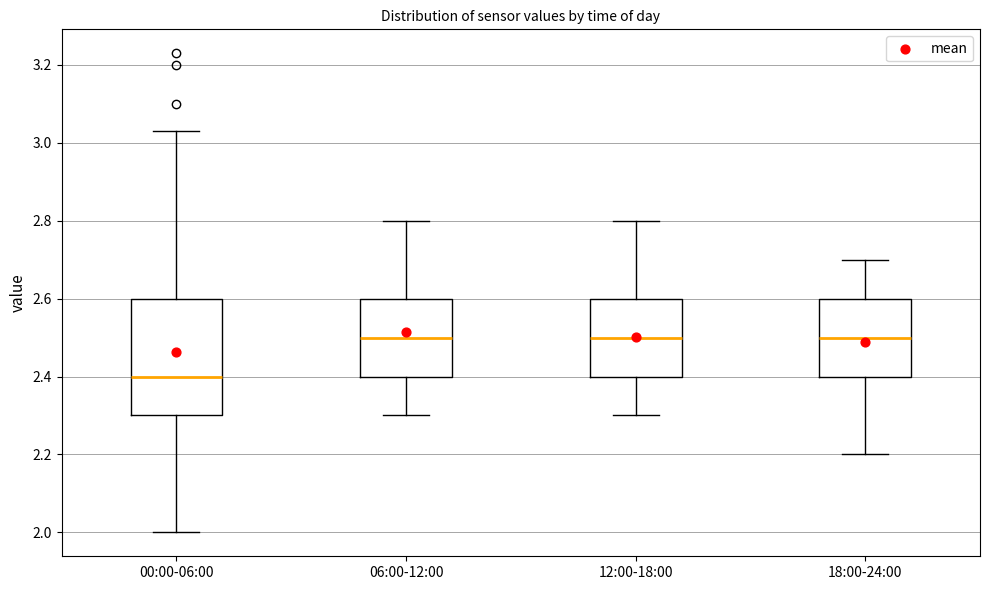

Which box is the tallest, from its lower edge to its upper edge?

00:00-06:00